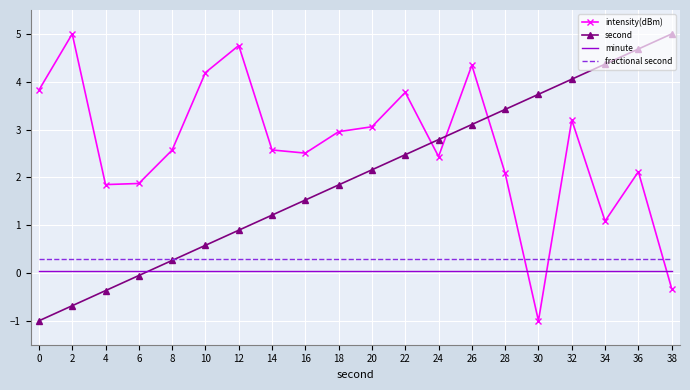

The value of minute at 14 is 0.1. True or false?

True